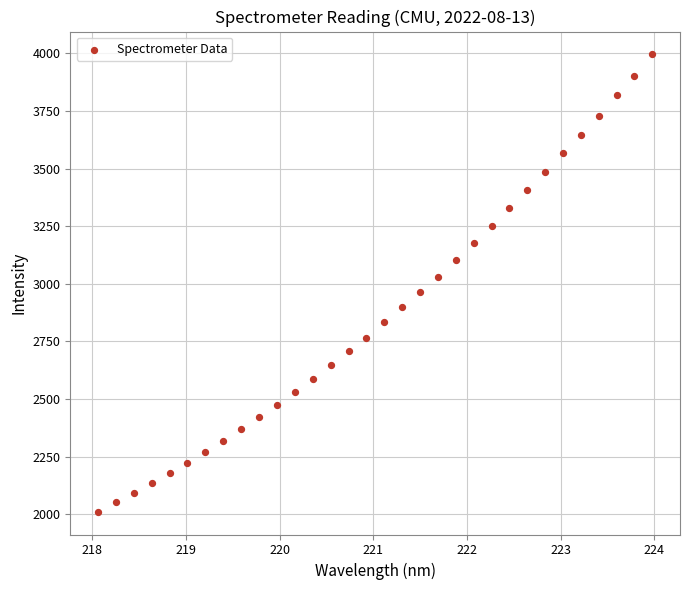

What is the range of Y values (max minus min)?

1983.5